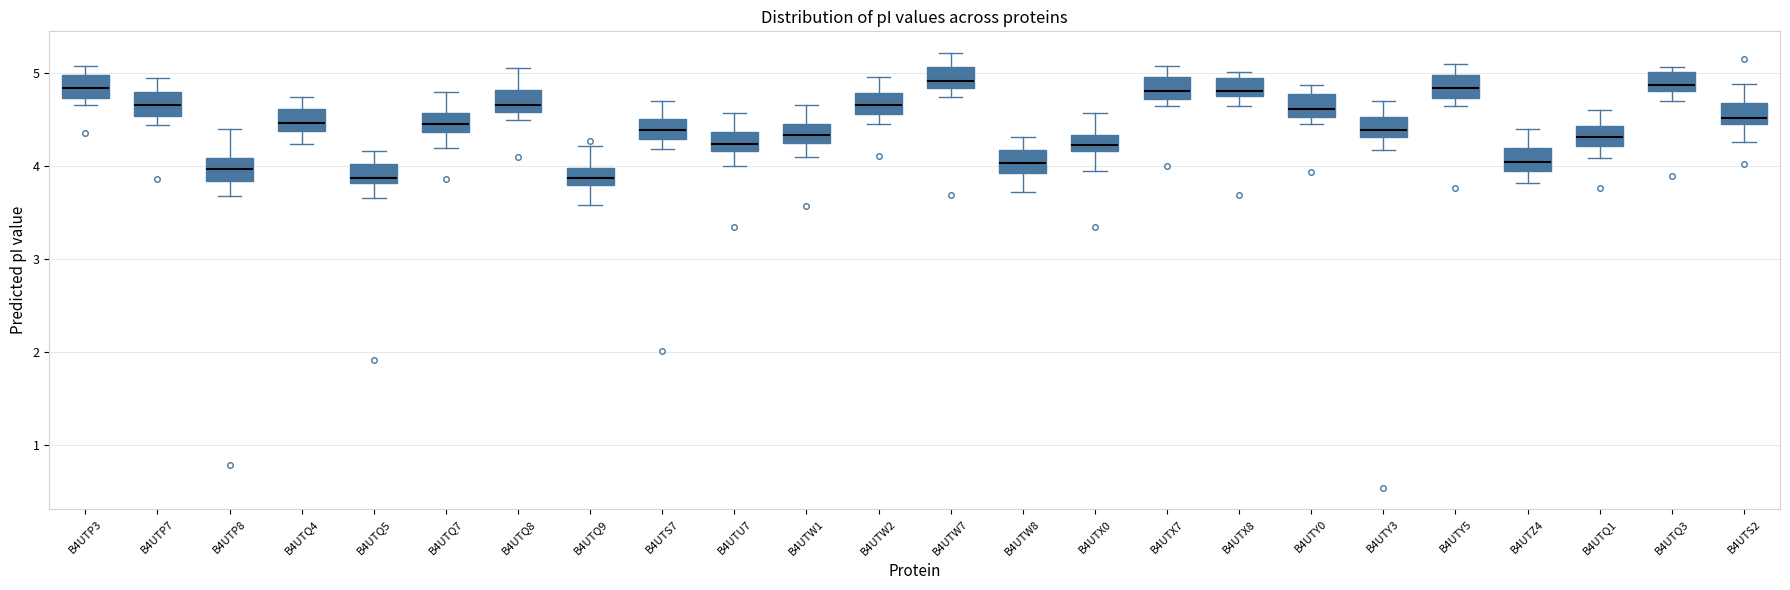

Reading left to right, transcribe this box plot: for each box, give where its median line is, the range the box spans, and where its two whiskers end, as read against the y-axis. The values are not printed on the chart, so give them approximately, as read against the axis.

B4UTP3: median 4.8, box 4.7 to 5.0, whiskers 4.7 (just below the box's lower edge) to 5.1
B4UTP7: median 4.7, box 4.5 to 4.8, whiskers 4.4 to 5.0
B4UTP8: median 4.0, box 3.8 to 4.1, whiskers 3.7 to 4.4
B4UTQ4: median 4.5, box 4.4 to 4.6, whiskers 4.2 to 4.7
B4UTQ5: median 3.9, box 3.8 to 4.0, whiskers 3.7 to 4.2
B4UTQ7: median 4.5, box 4.4 to 4.6, whiskers 4.2 to 4.8
B4UTQ8: median 4.7, box 4.6 to 4.8, whiskers 4.5 to 5.1
B4UTQ9: median 3.9, box 3.8 to 4.0, whiskers 3.6 to 4.2
B4UTS7: median 4.4, box 4.3 to 4.5, whiskers 4.2 to 4.7
B4UTU7: median 4.2 (inside the box), box 4.2 to 4.4, whiskers 4.0 to 4.6
B4UTW1: median 4.3 (inside the box), box 4.3 to 4.5, whiskers 4.1 to 4.7
B4UTW2: median 4.7, box 4.6 to 4.8, whiskers 4.5 to 5.0
B4UTW7: median 4.9, box 4.8 to 5.1, whiskers 4.7 to 5.2
B4UTW8: median 4.0, box 3.9 to 4.2, whiskers 3.7 to 4.3
B4UTX0: median 4.2 (inside the box), box 4.2 to 4.3, whiskers 3.9 to 4.6
B4UTX7: median 4.8, box 4.7 to 5.0, whiskers 4.6 to 5.1
B4UTX8: median 4.8 (just above the box's lower edge), box 4.8 to 5.0, whiskers 4.6 to 5.0 (just above the box's upper edge)
B4UTY0: median 4.6, box 4.5 to 4.8, whiskers 4.5 (just below the box's lower edge) to 4.9
B4UTY3: median 4.4, box 4.3 to 4.5, whiskers 4.2 to 4.7
B4UTY5: median 4.8, box 4.7 to 5.0, whiskers 4.6 to 5.1
B4UTZ4: median 4.1, box 3.9 to 4.2, whiskers 3.8 to 4.4
B4UTQ1: median 4.3, box 4.2 to 4.4, whiskers 4.1 to 4.6
B4UTQ3: median 4.9, box 4.8 to 5.0, whiskers 4.7 to 5.1
B4UTS2: median 4.5 (just above the box's lower edge), box 4.5 to 4.7, whiskers 4.3 to 4.9